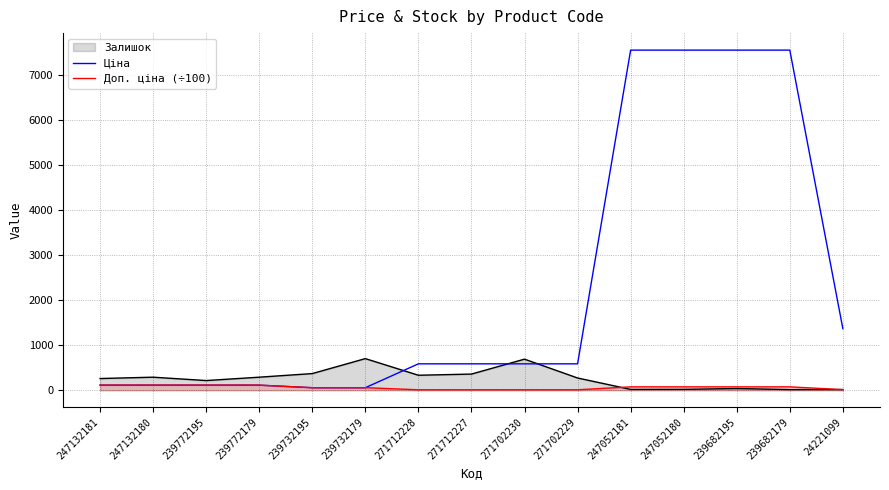

Which series has the largest total across all categories?

Ціна